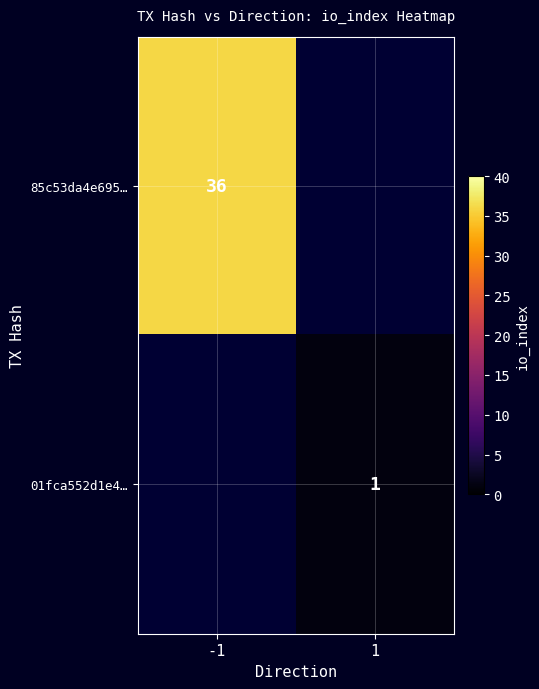

True or false: 01fca552d1e4… has a value of 1 at 1.

True